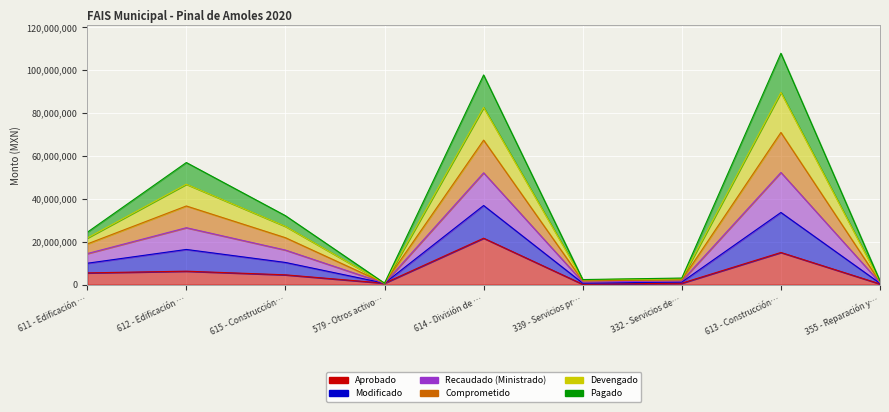

How many values in the Devengado series exceed 14496000?

5